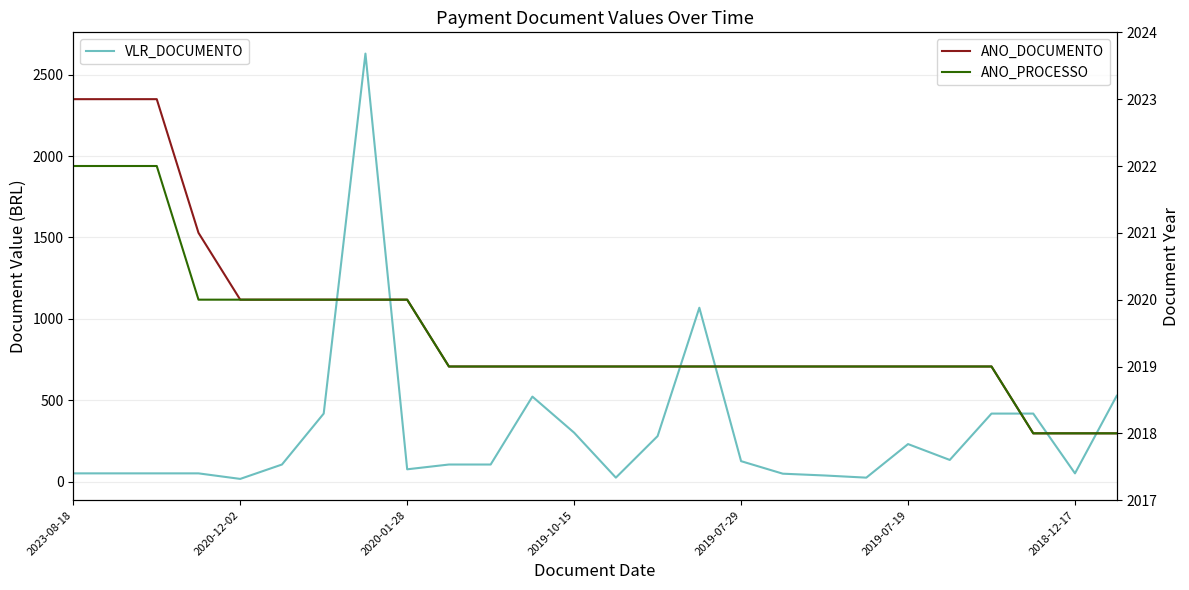

Does the chart have visible grid lines?

Yes